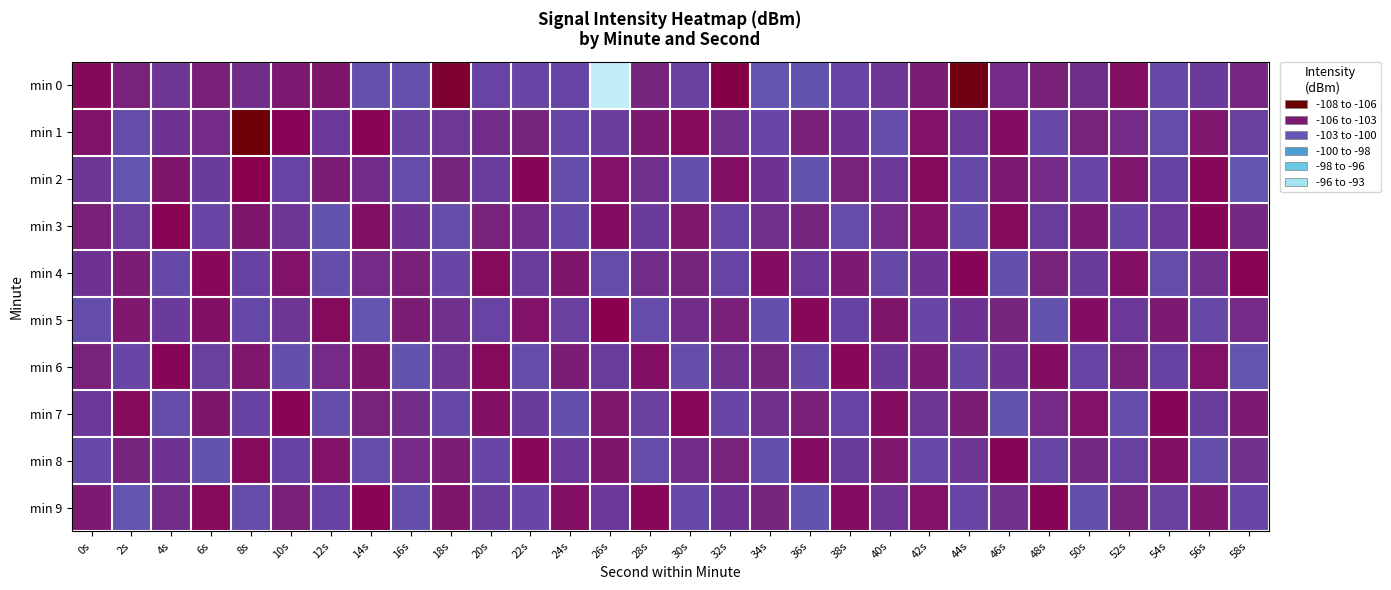

How many distinct data groups are displayed?

10